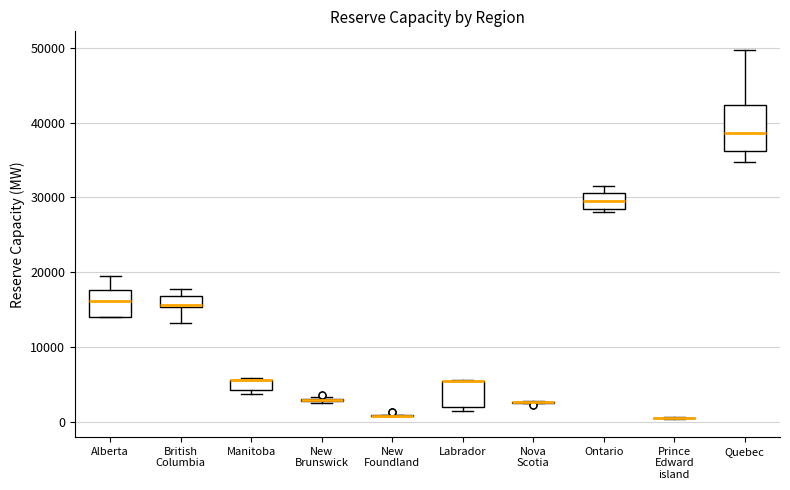

Comparing the boxes themselves (not the whiskers), which one is the tallest?

Quebec